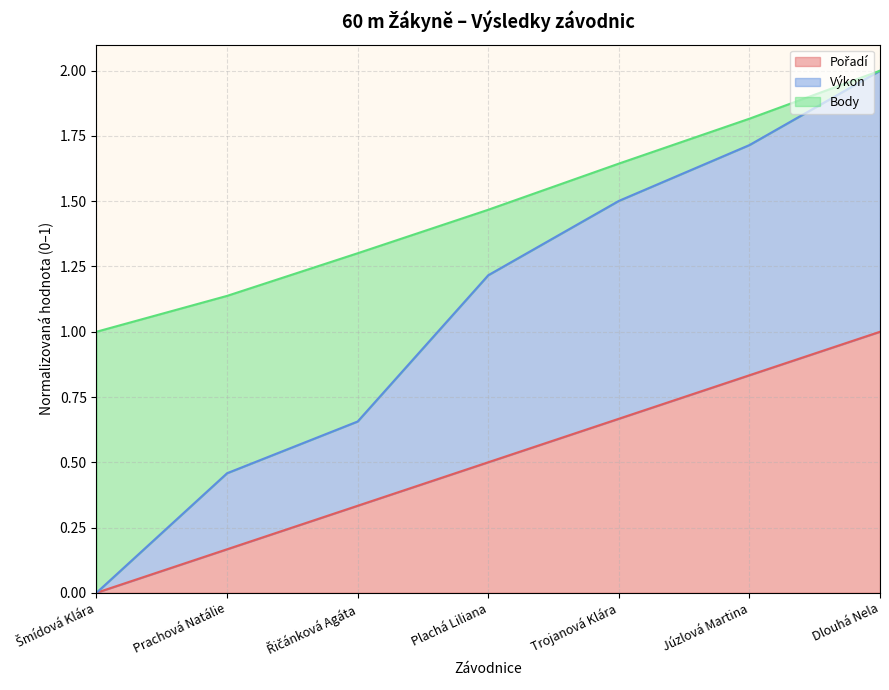

What is the average value of the Výkon series?

1.1